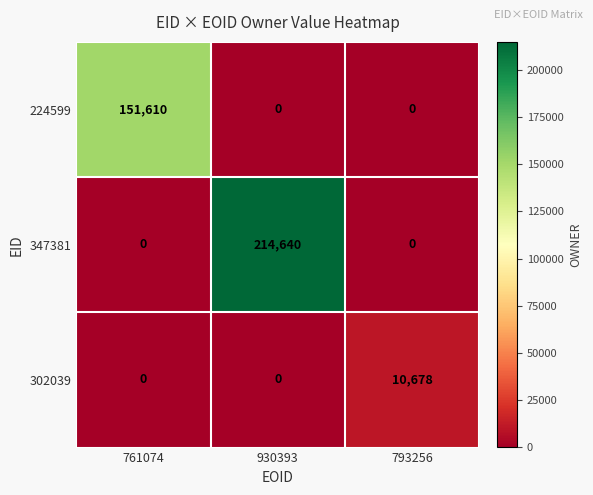

The value of 302039 at 930393 is -4532. True or false?

False